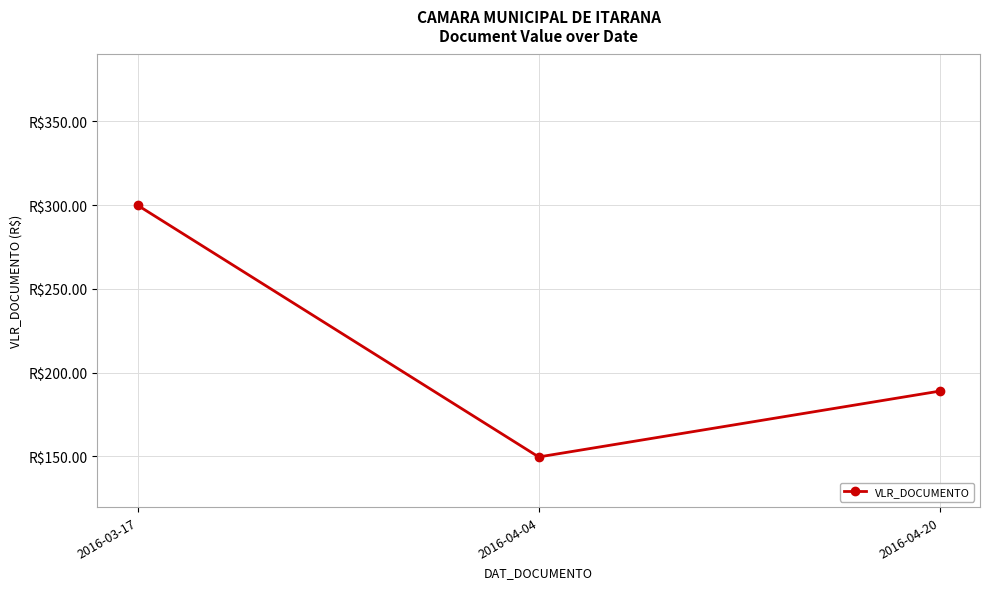

What is the label of the 2nd point from the left?

2016-04-04